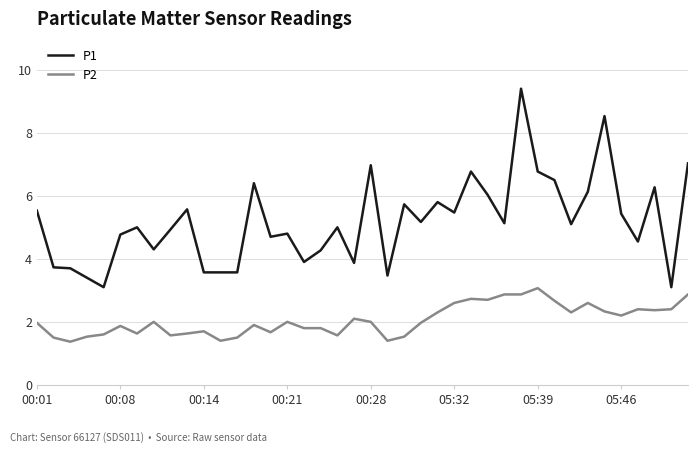

What is the minimum value for P1?

3.1